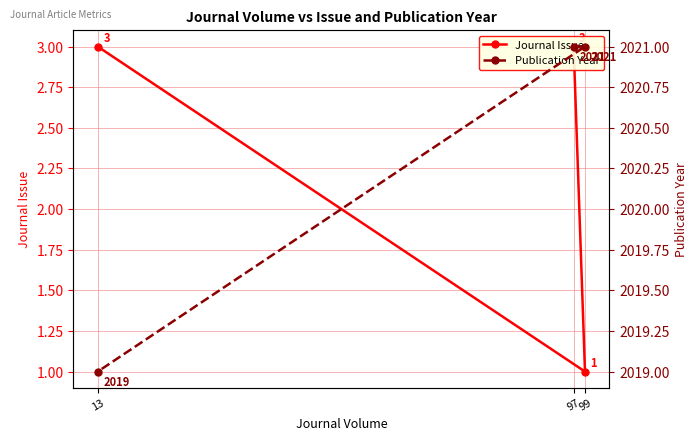

List the series in order of their peak value, highest first.

Publication Year, Journal Issue